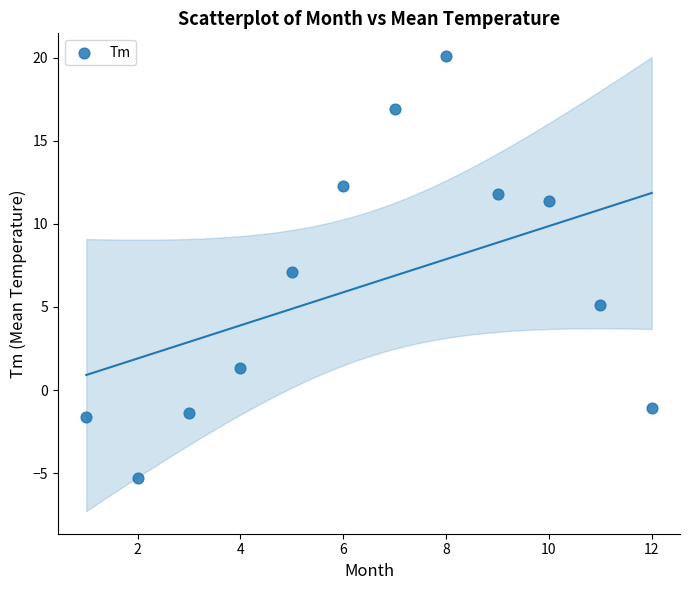

What is the average X value?

6.5